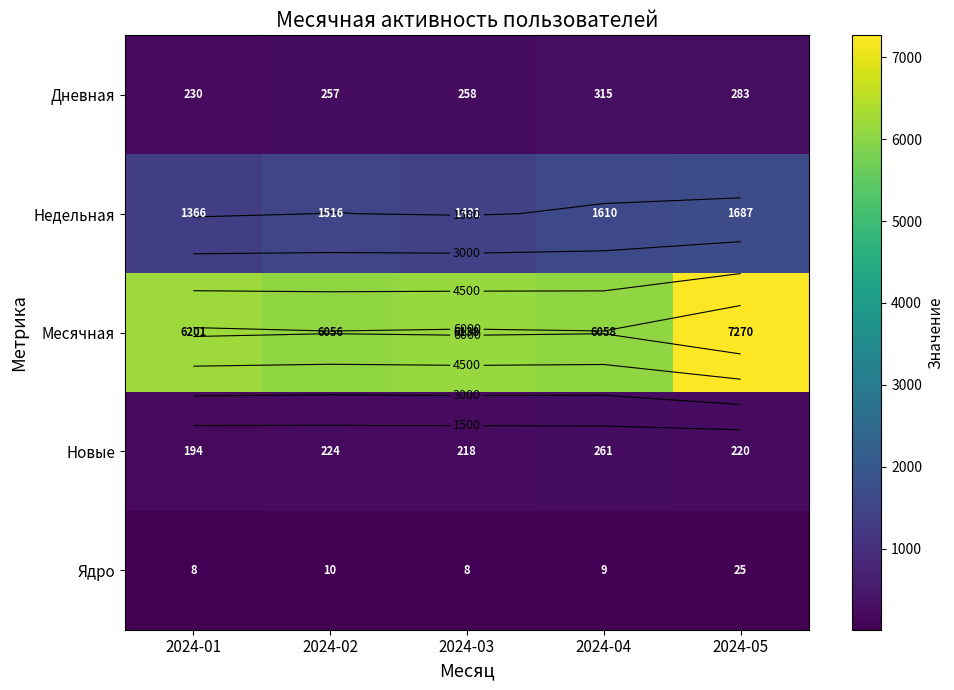

At how many categories does at least one series exceed 119?

5